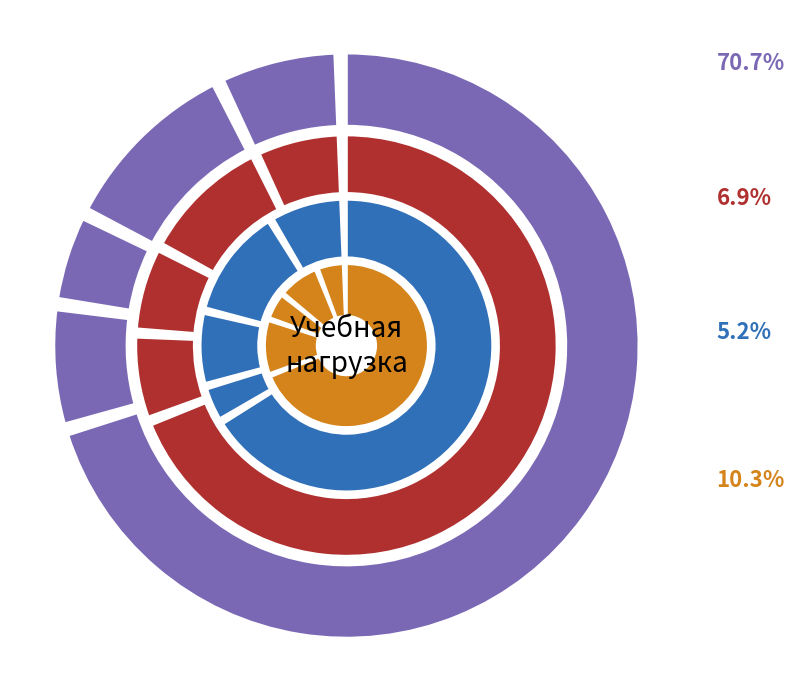

Which has a higher value, Б1.Б.03 or Б2.В.03(П)?

Б2.В.03(П)